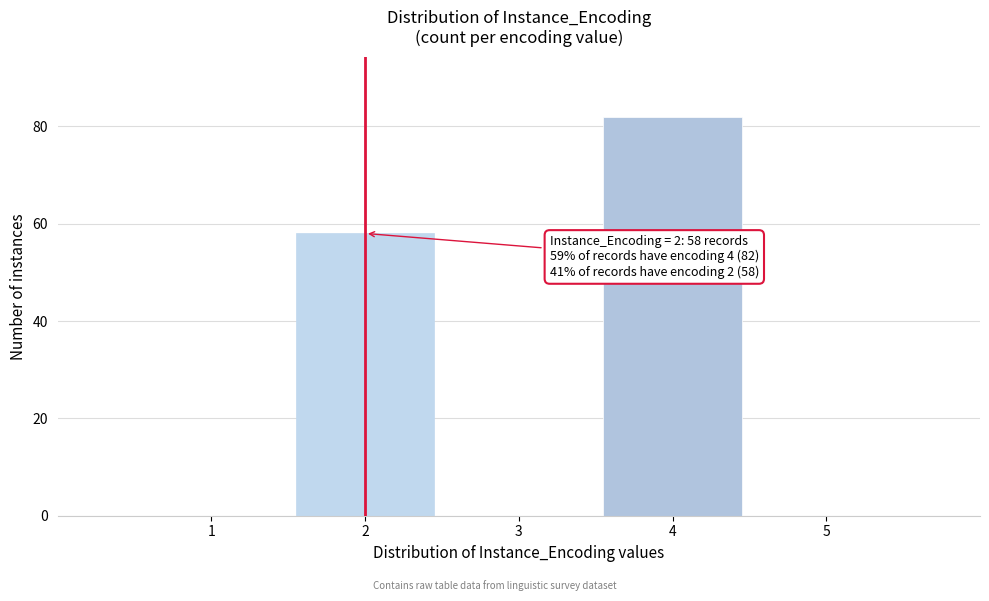

Reading left to right, transcribe all the data shown in this chart.

1=0	2=58	3=0	4=82	5=0